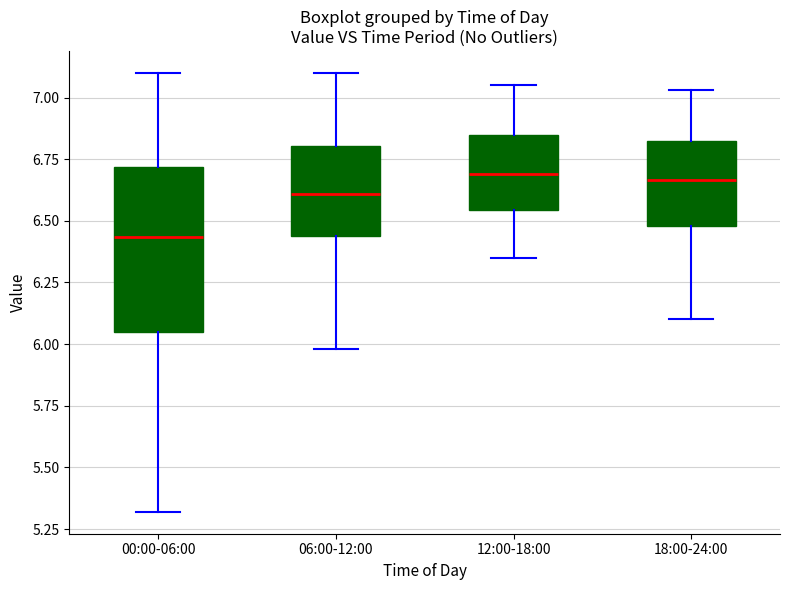

Comparing the boxes themselves (not the whiskers), which one is the tallest?

00:00-06:00